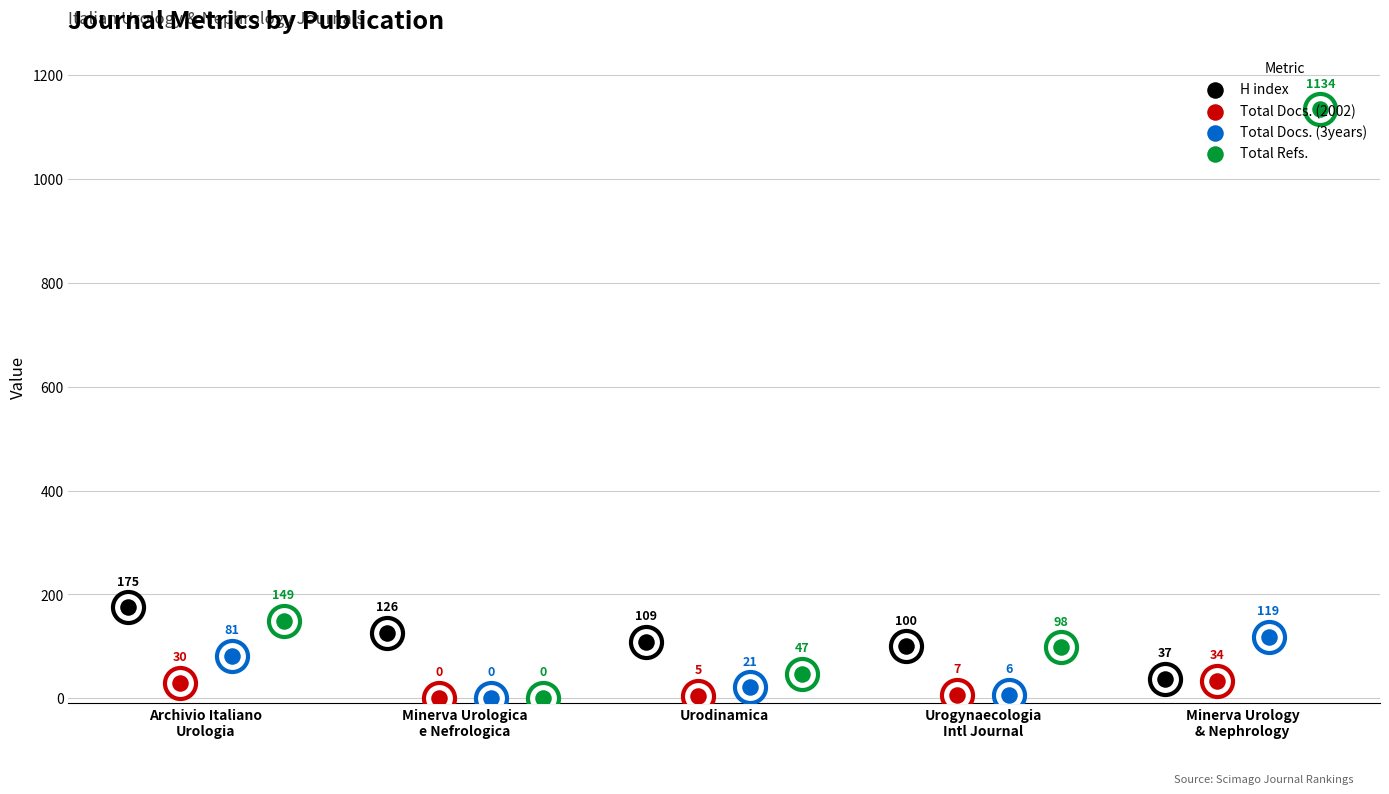

Which series has the largest total across all categories?

Total Refs.